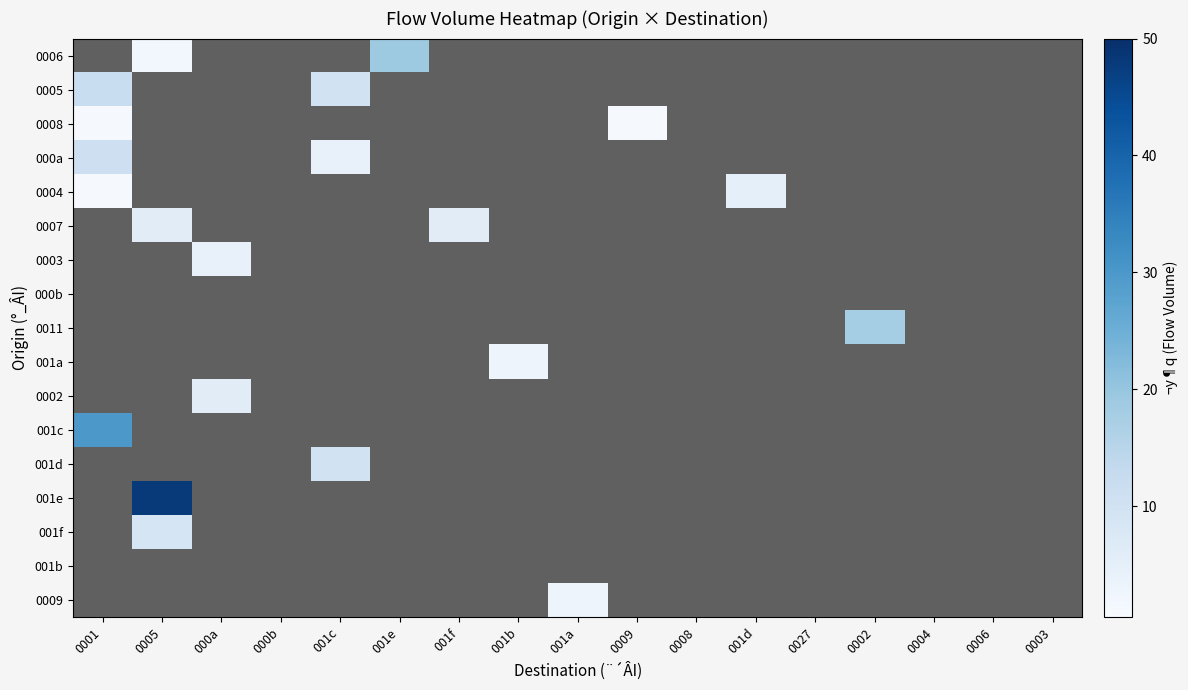

How many distinct data groups are displayed?

17